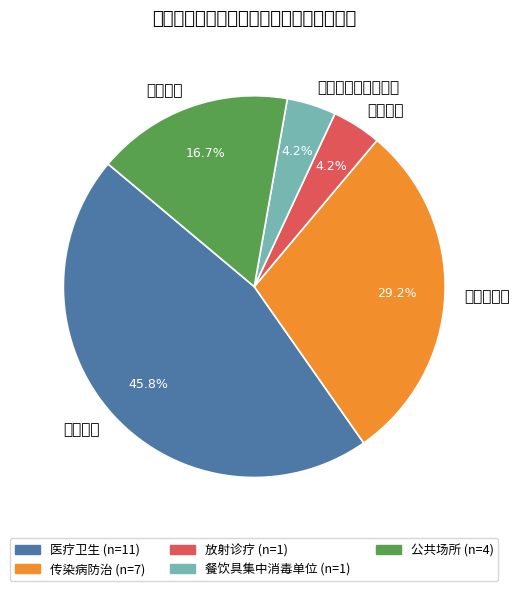

What is the largest slice in the pie chart?

医疗卫生